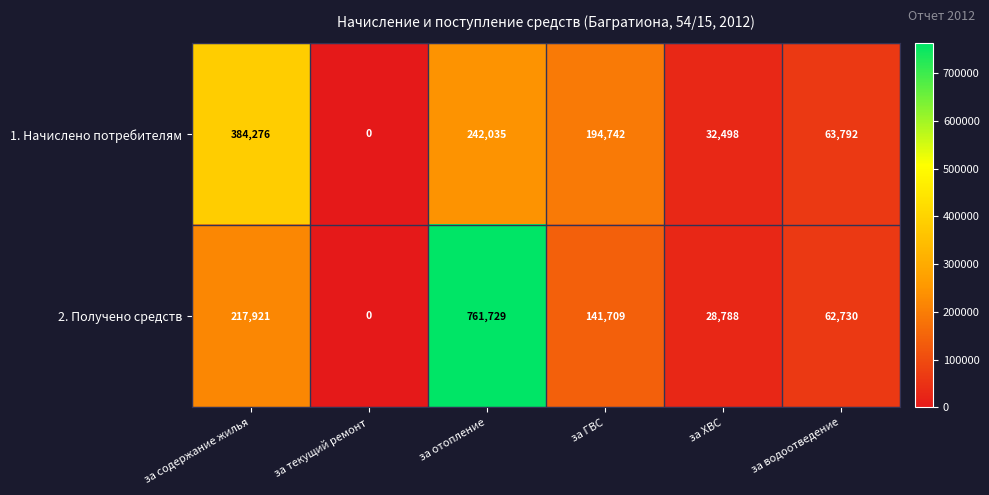

How many series are shown in this chart?

2